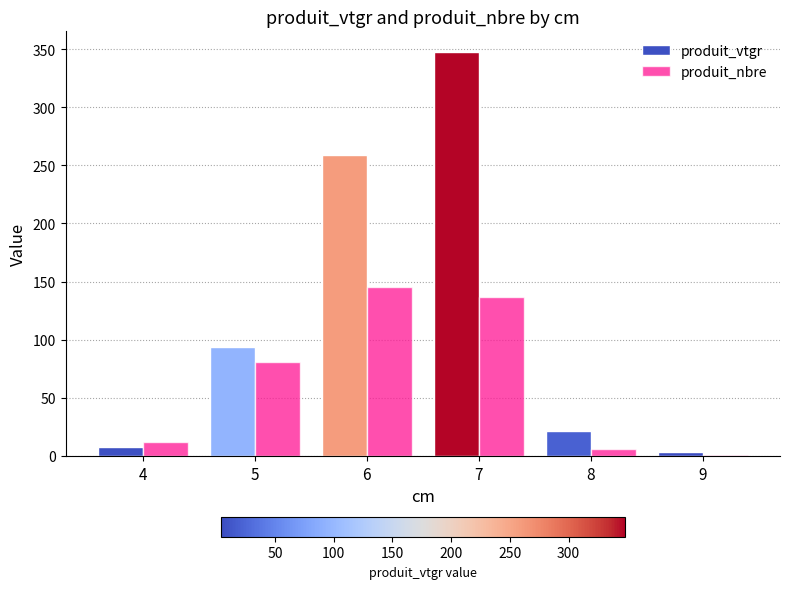

Which series has the largest total across all categories?

produit_vtgr